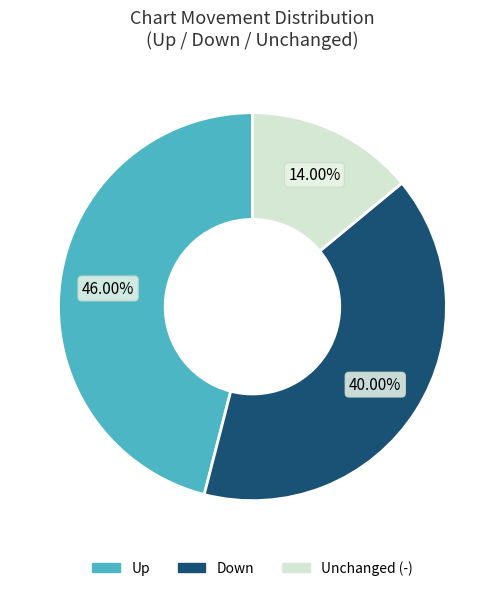

Which category has the smallest portion of the pie?

Unchanged (-)